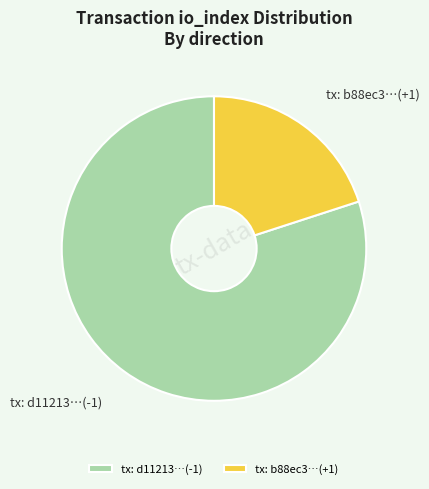

Which category has the smallest portion of the pie?

tx: b88ec3…(+1)